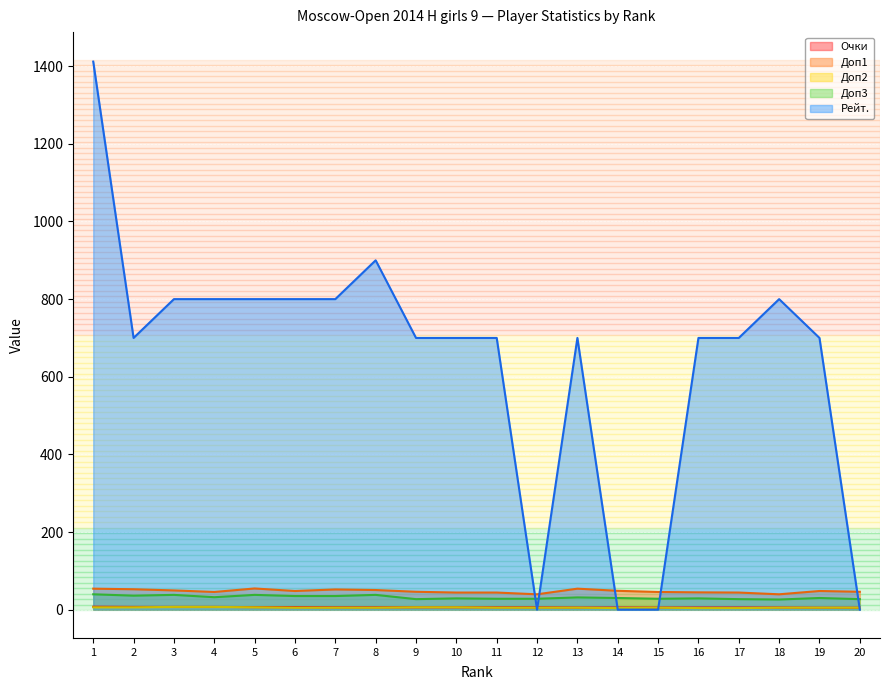

Count the number of categories in the chart.

20